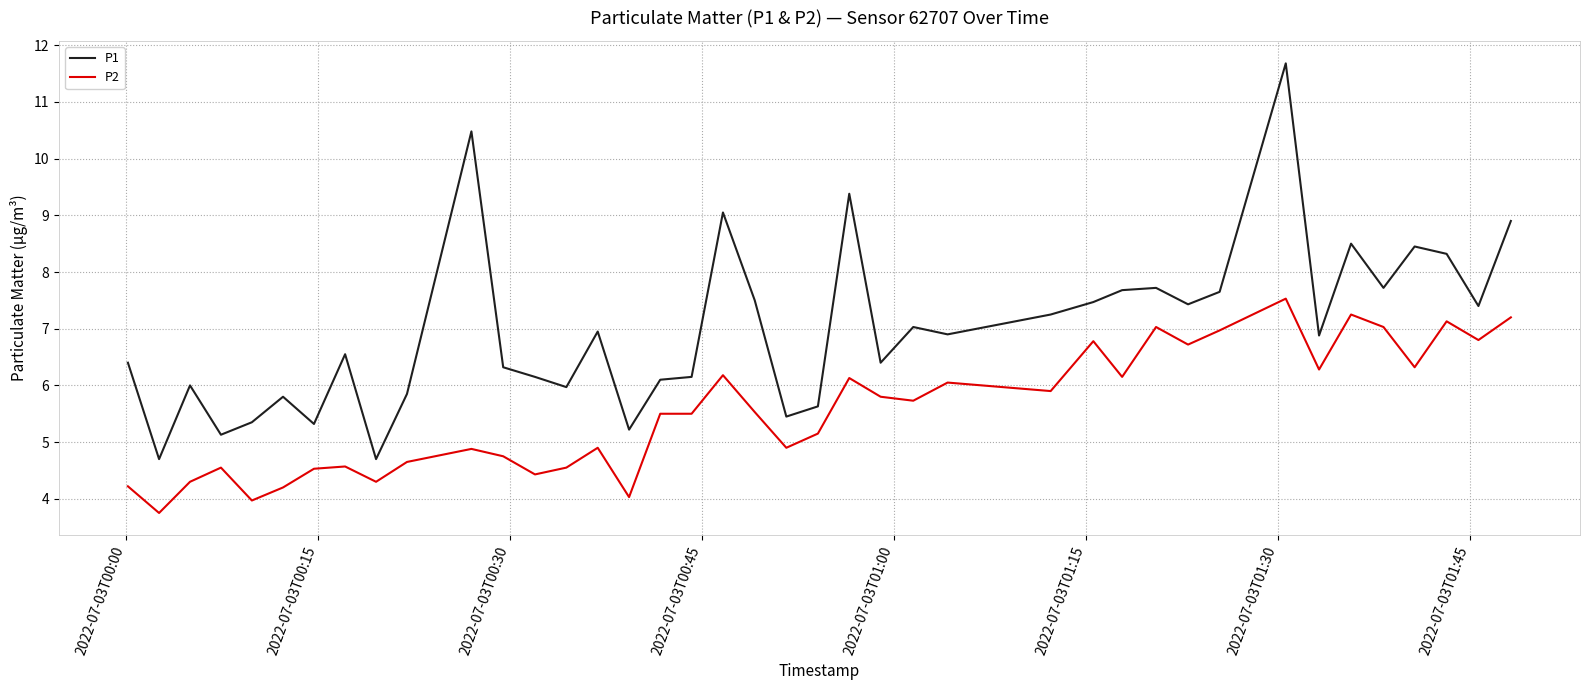

Which series has the largest total across all categories?

P1